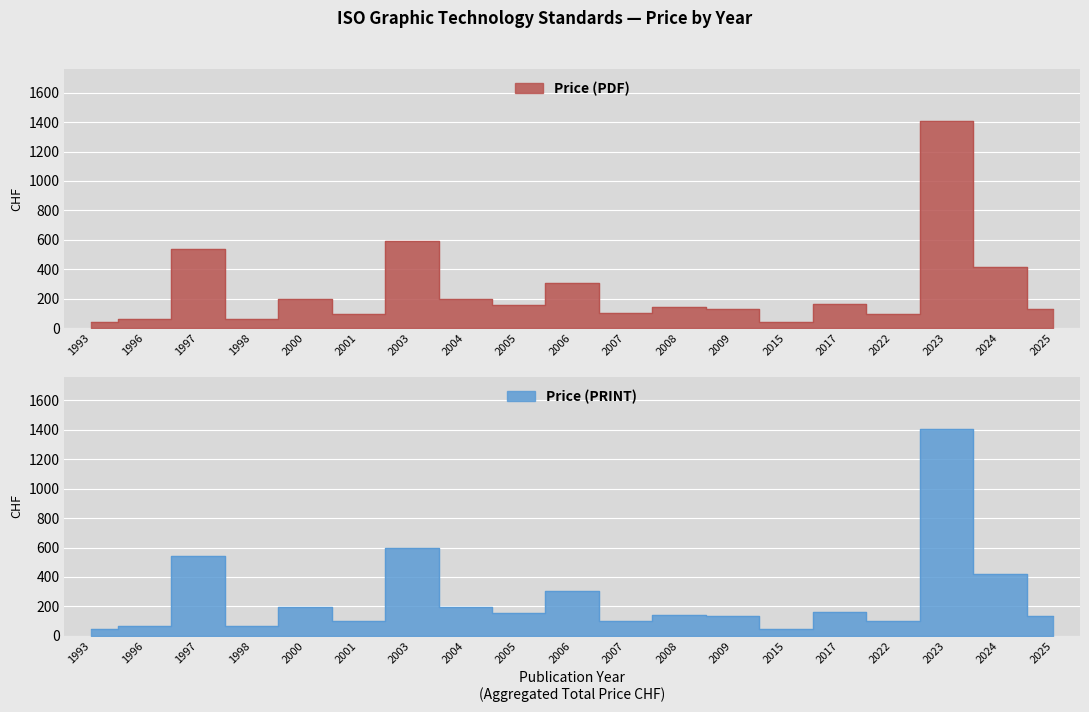

Which series has the largest total across all categories?

Price (PDF)